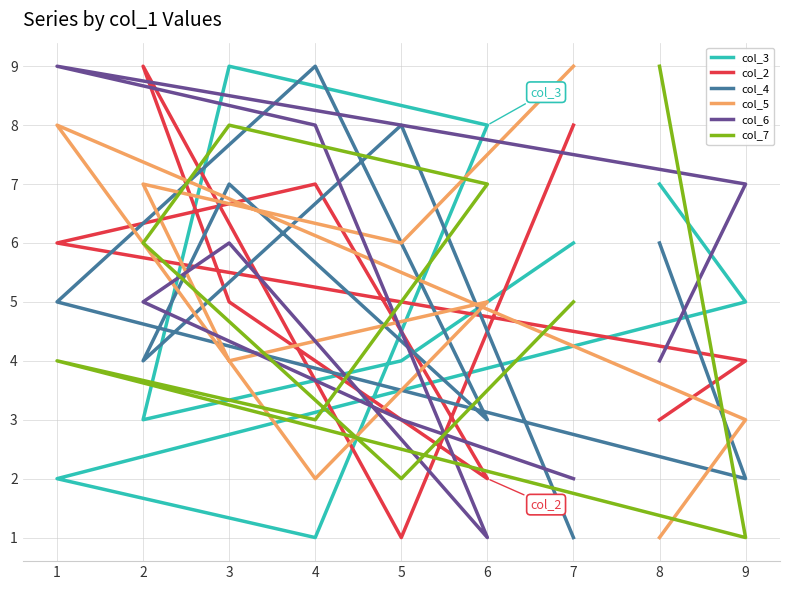

Which series changed the most between 7 and 9?

col_5